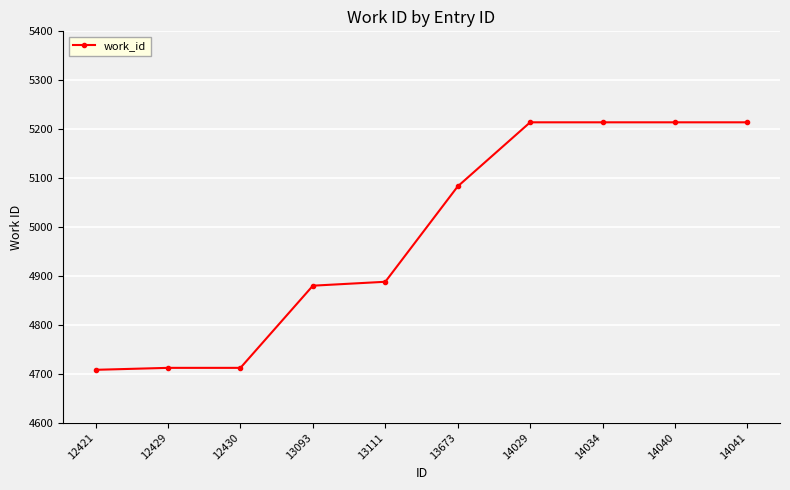

Reading left to right, list all the values displayed in this chart.

12421=4708	12429=4712	12430=4712	13093=4880	13111=4888	13673=5083	14029=5214	14034=5214	14040=5214	14041=5214